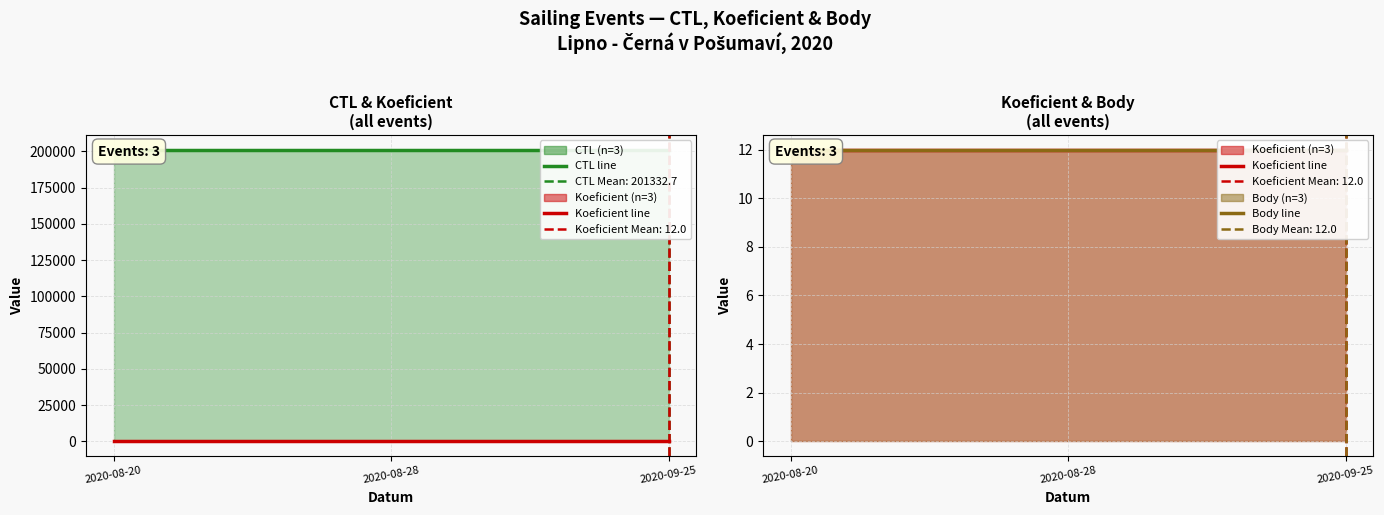

List the series in order of their peak value, lowest first.

Koeficient, Body, CTL